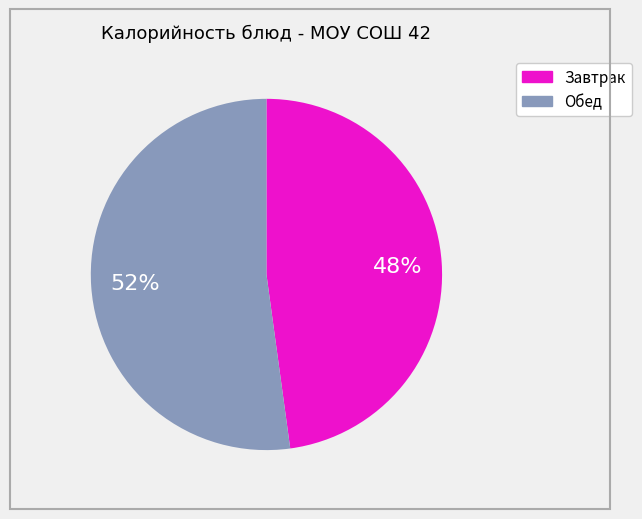

Is there a majority slice in this chart?

Yes